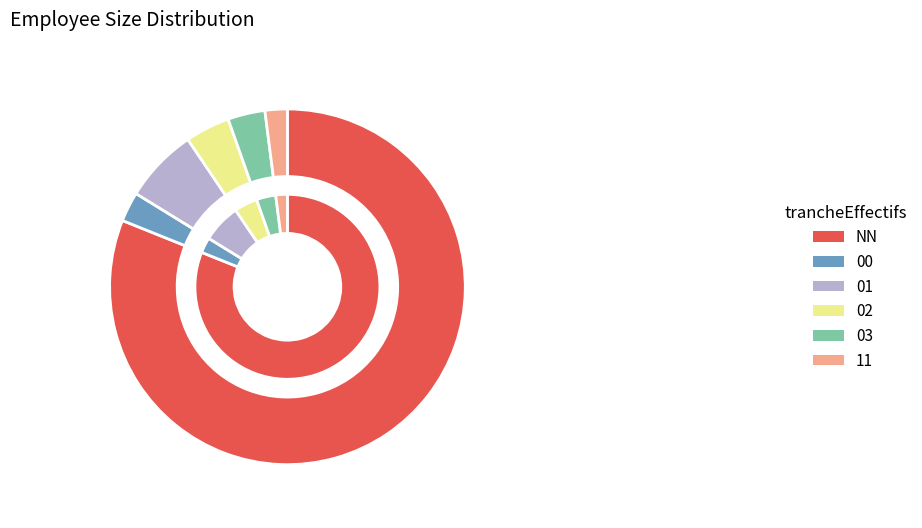

What percentage is the NN slice, to the nearest percent?

81%